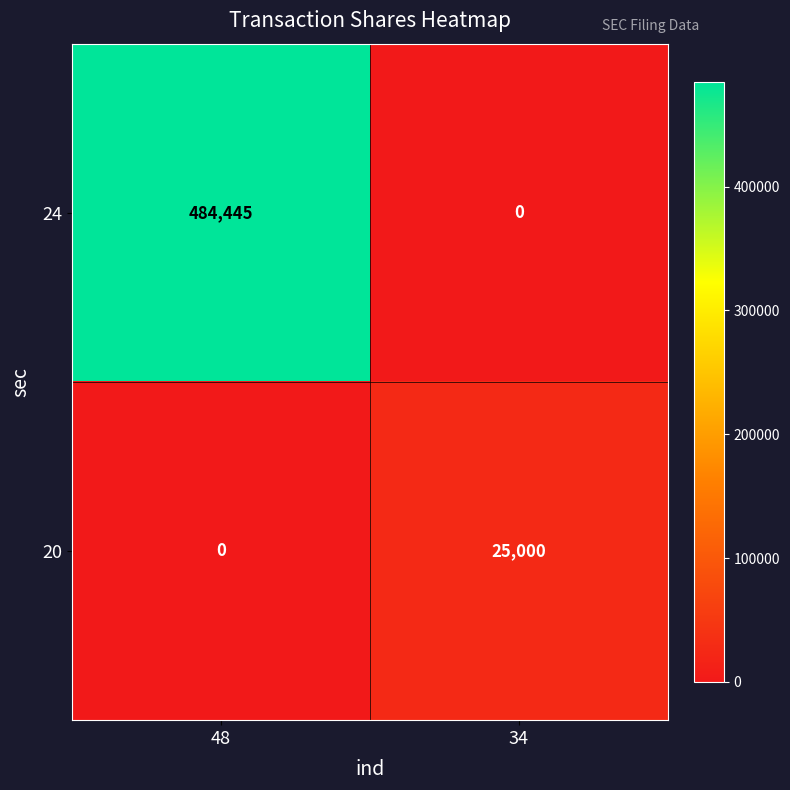

The value of 24 at 48 is 484445. True or false?

True